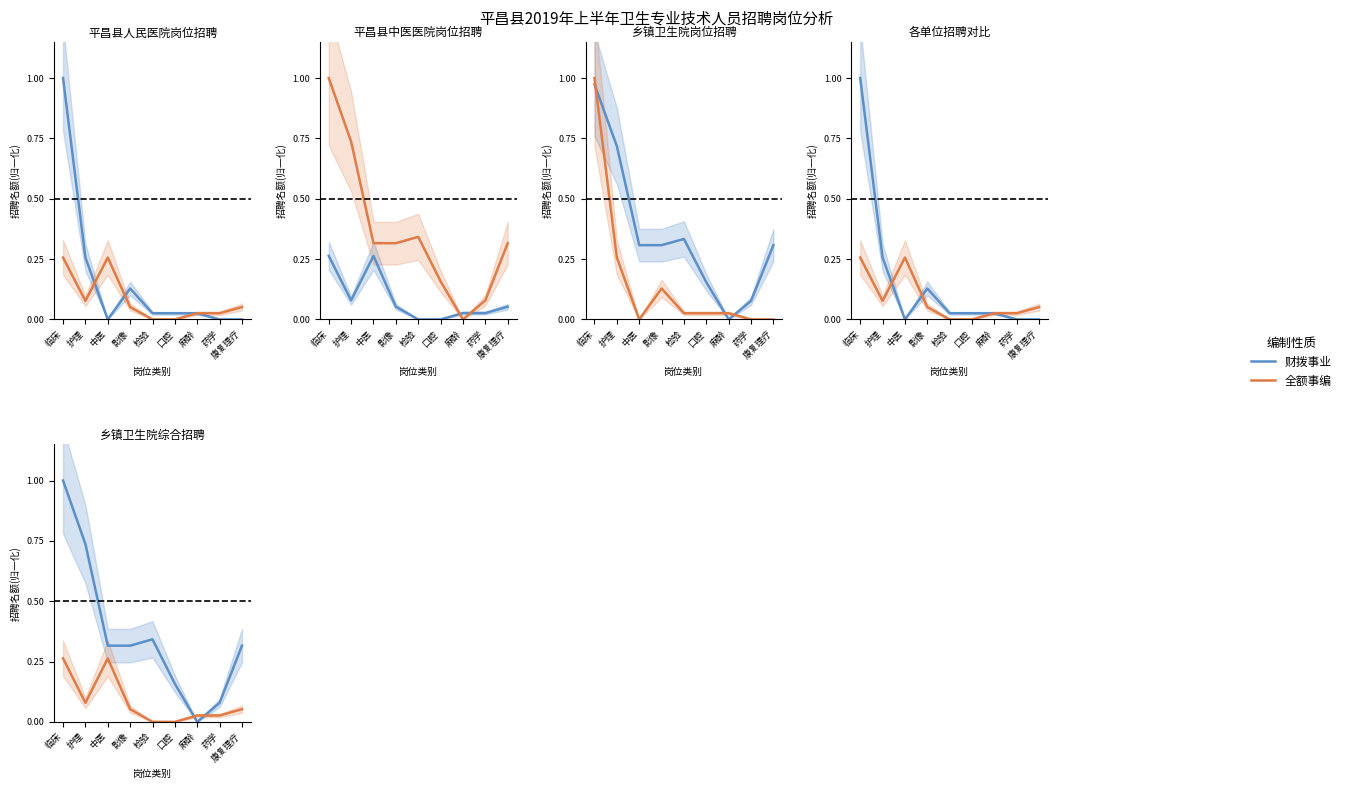

What is the maximum value shown in the chart?

1.0